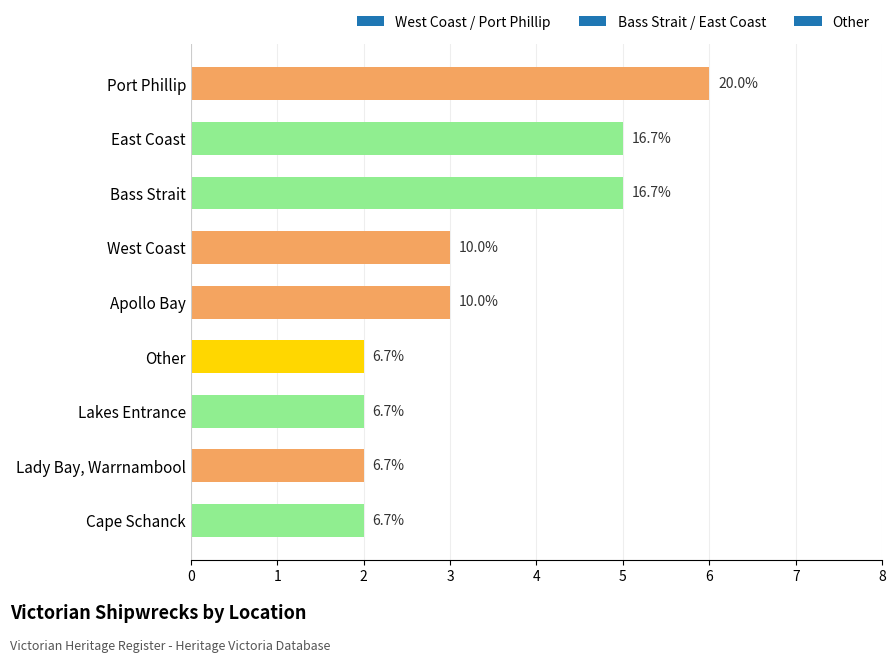

Are the bars horizontal?

Yes